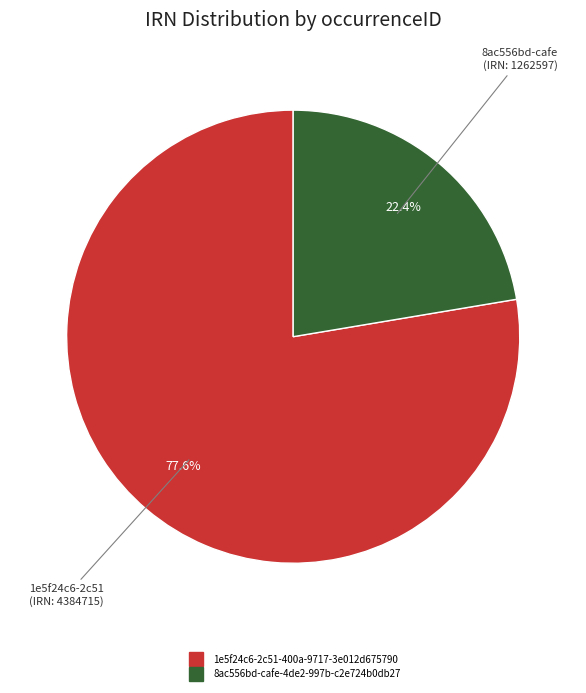

To the nearest percent, what portion does 8ac556bd-cafe-4de2-997b-c2e724b0db27 represent?

22%